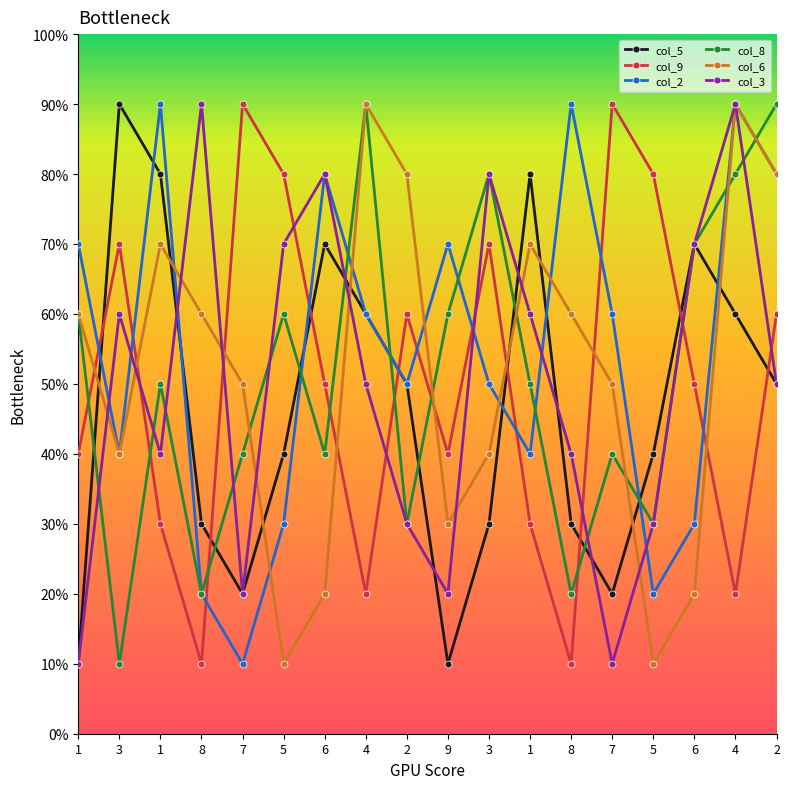

Is it true that col_6 equals 12 at 1?

False